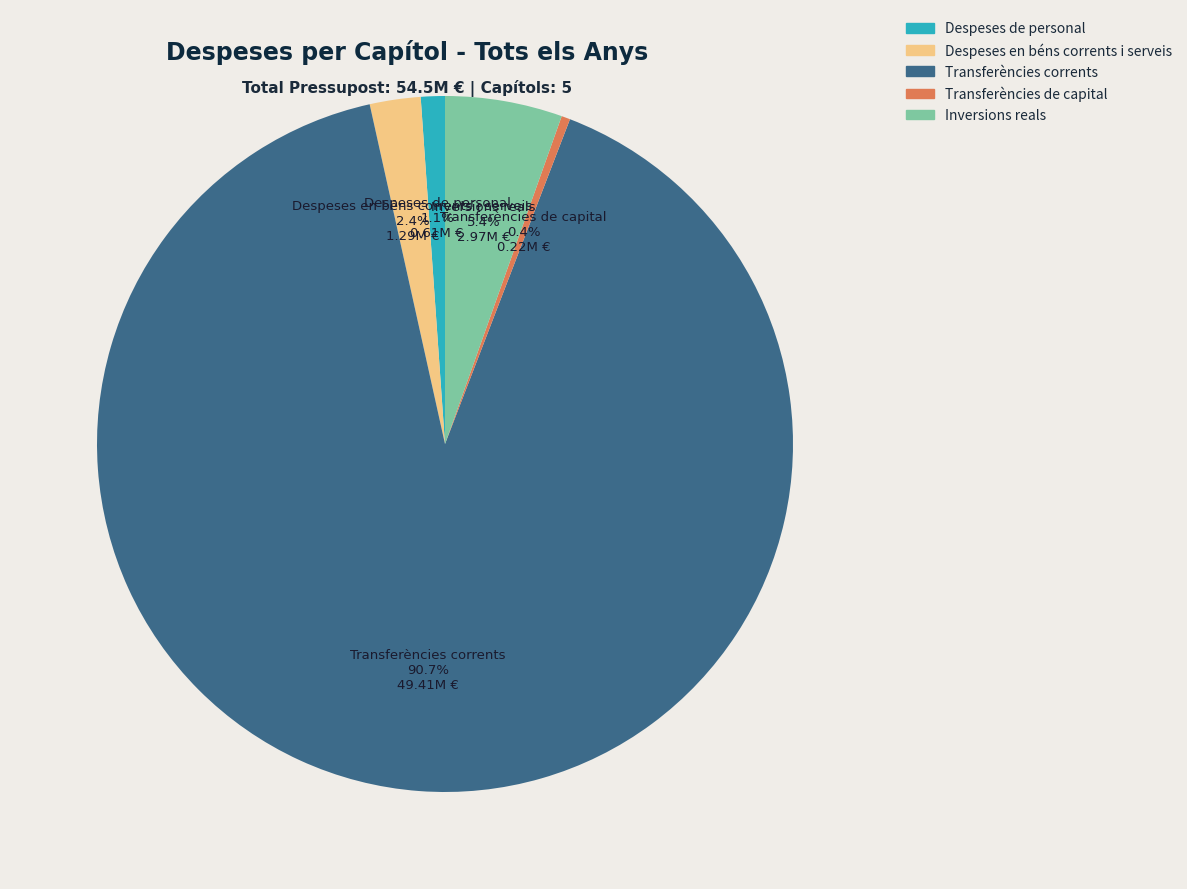

What percentage is the Transferències corrents slice, to the nearest percent?

91%